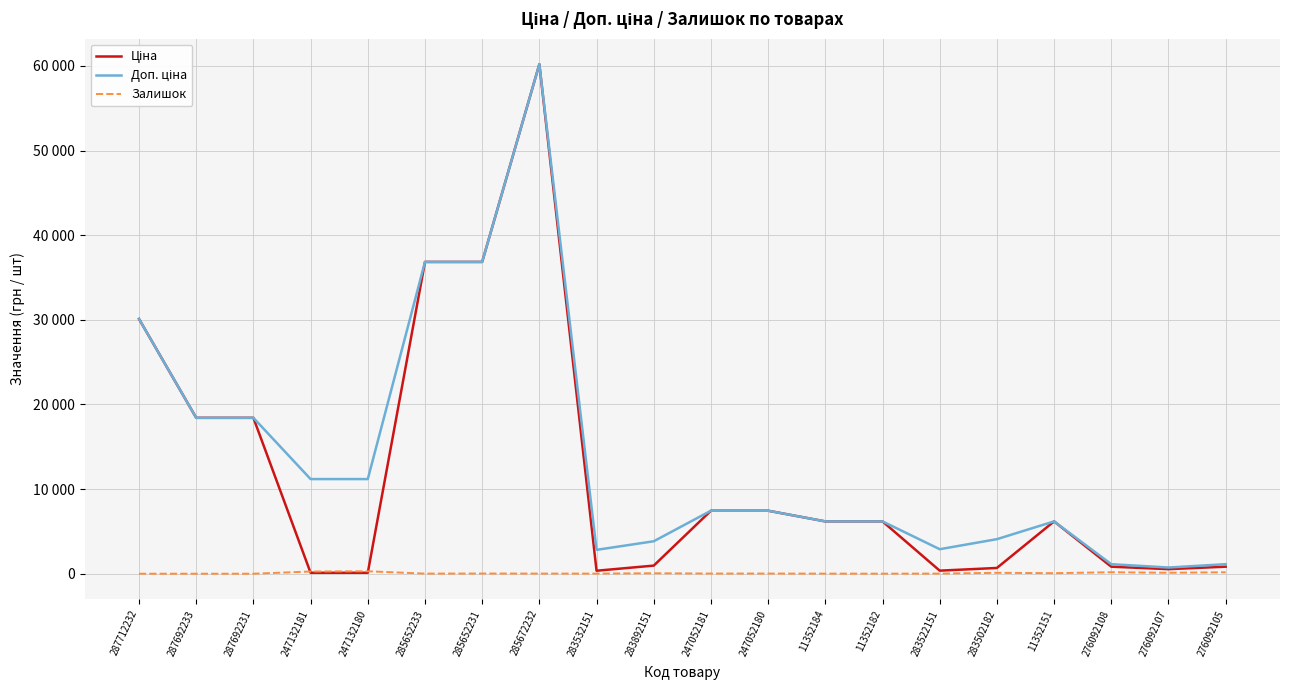

Between 276092108 and 276092105, which is larger?

276092108